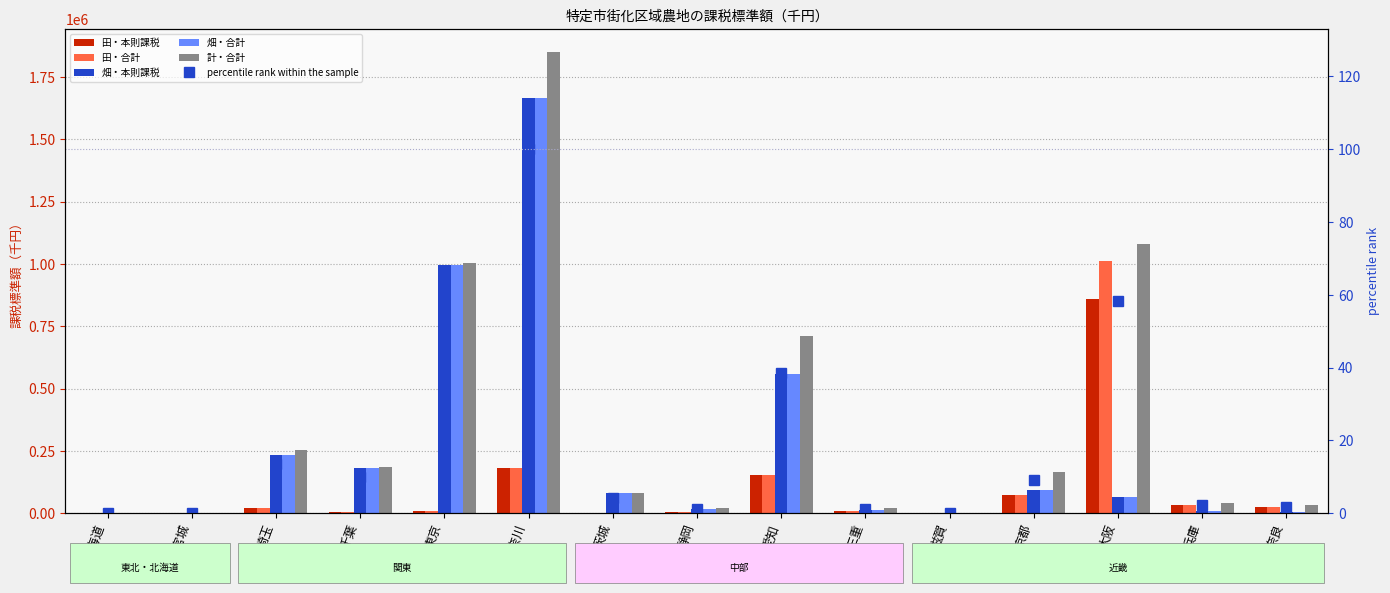

What is the value of the 計・合計 bar at the 3rd from the left?

252462.0